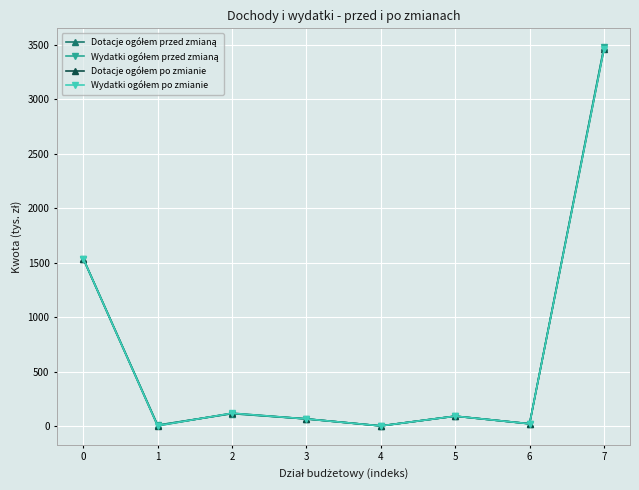

Where do Wydatki ogółem po zmianie and Dotacje ogółem przed zmianą first cross each other?

1 and 2